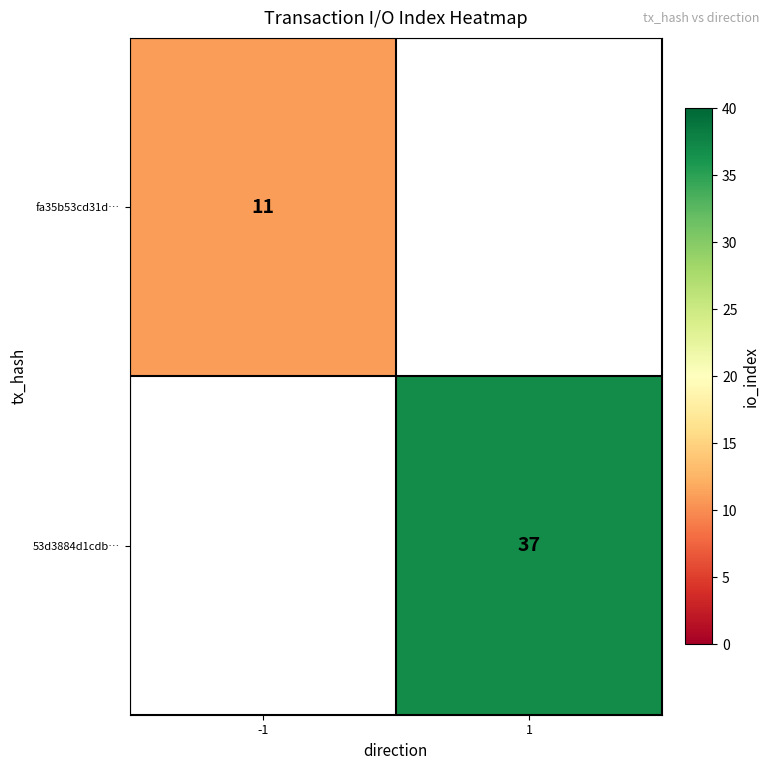

The value of fa35b53cd31d… at -1 is 11. True or false?

True